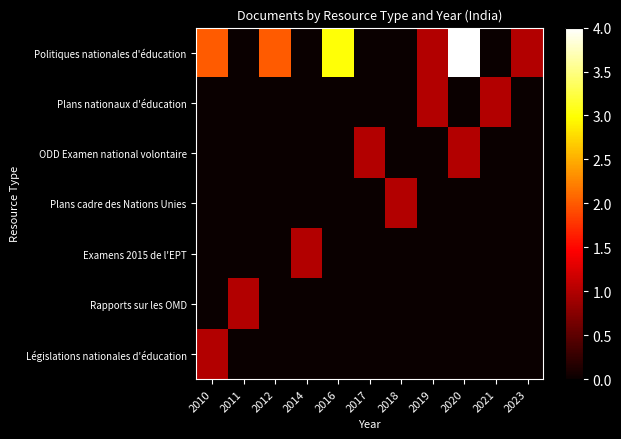

Reading left to right, list all the values displayed in this chart.

Politiques nationales d'éducation: 2010=2	2011=0	2012=2	2014=0	2016=3	2017=0	2018=0	2019=1	2020=4	2021=0	2023=1
Plans nationaux d'éducation: 2010=0	2011=0	2012=0	2014=0	2016=0	2017=0	2018=0	2019=1	2020=0	2021=1	2023=0
ODD Examen national volontaire: 2010=0	2011=0	2012=0	2014=0	2016=0	2017=1	2018=0	2019=0	2020=1	2021=0	2023=0
Plans cadre des Nations Unies: 2010=0	2011=0	2012=0	2014=0	2016=0	2017=0	2018=1	2019=0	2020=0	2021=0	2023=0
Examens 2015 de l'EPT: 2010=0	2011=0	2012=0	2014=1	2016=0	2017=0	2018=0	2019=0	2020=0	2021=0	2023=0
Rapports sur les OMD: 2010=0	2011=1	2012=0	2014=0	2016=0	2017=0	2018=0	2019=0	2020=0	2021=0	2023=0
Législations nationales d'éducation: 2010=1	2011=0	2012=0	2014=0	2016=0	2017=0	2018=0	2019=0	2020=0	2021=0	2023=0